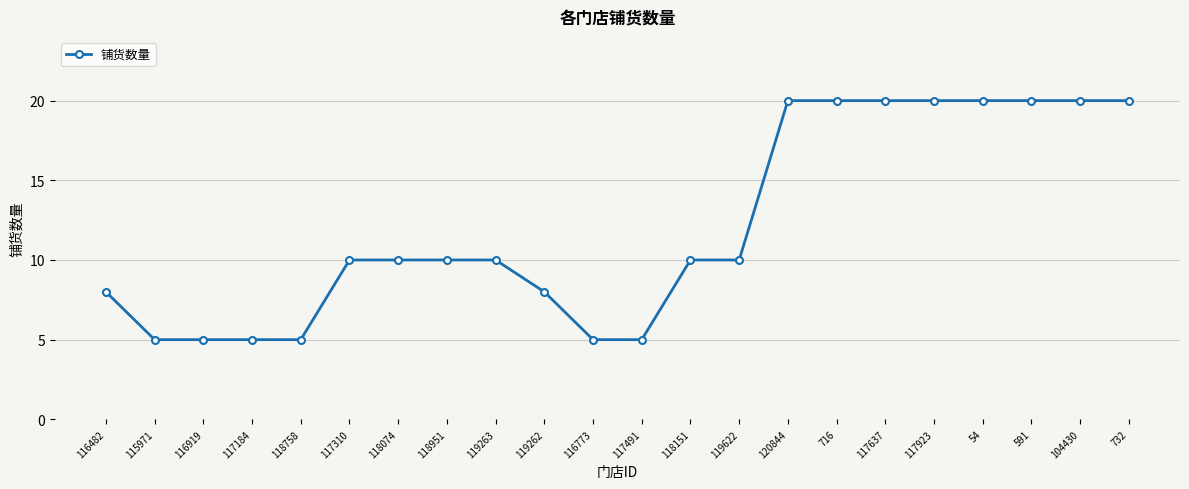

What is the maximum value shown in the chart?

20